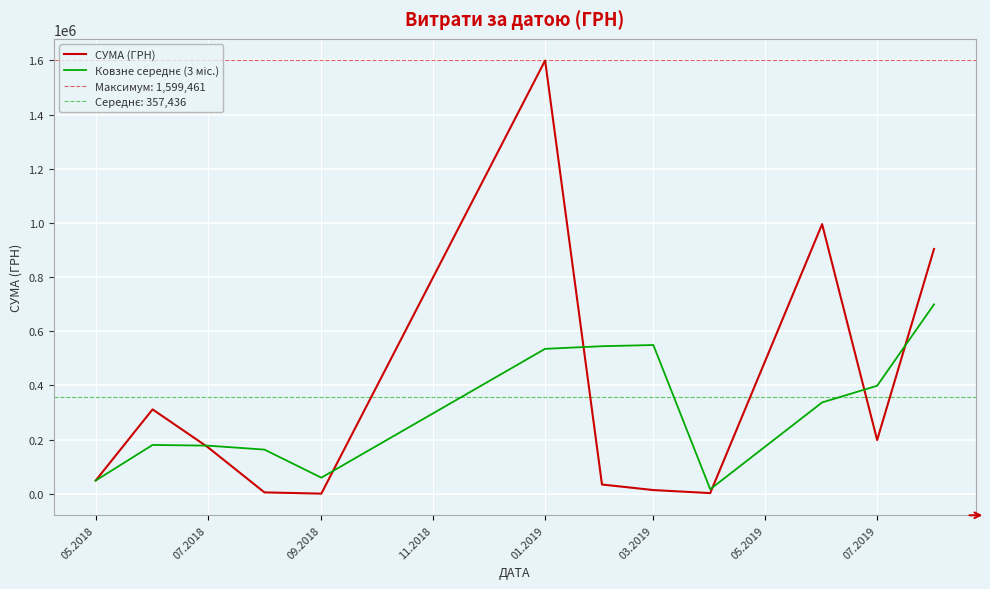

Count the number of categories in the chart.

12